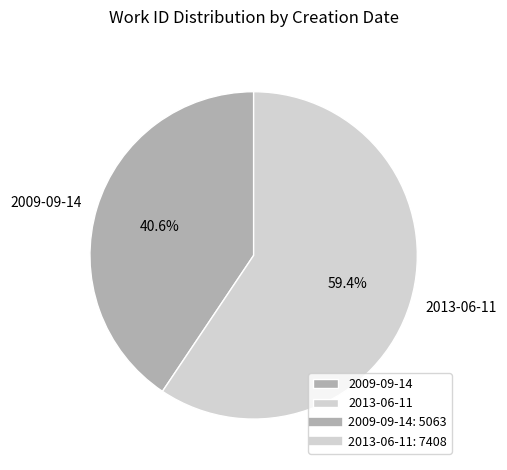

Combined, what portion of the pie is 2013-06-11 and 2009-09-14?

100.0%